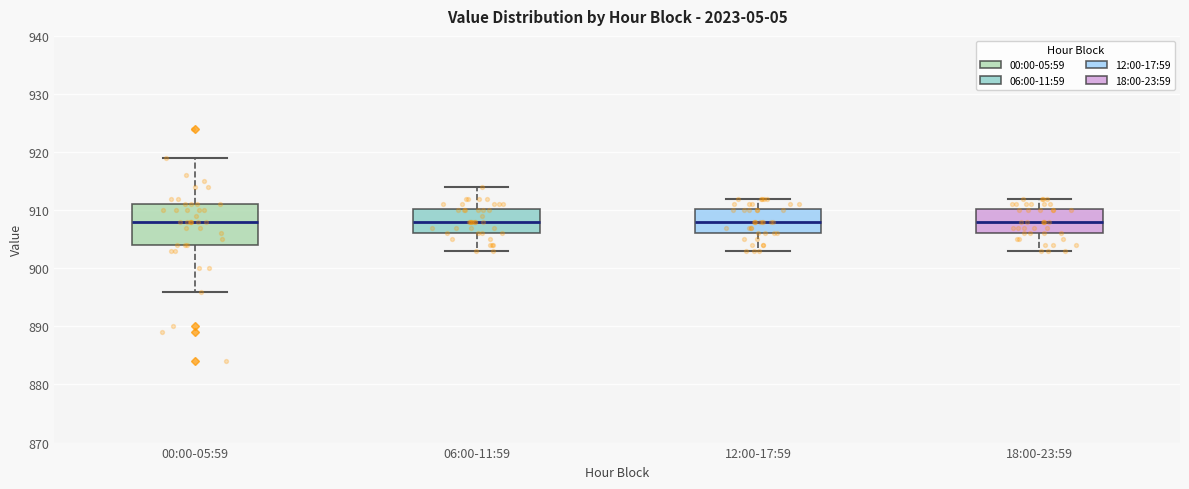

Comparing the boxes themselves (not the whiskers), which one is the tallest?

00:00-05:59